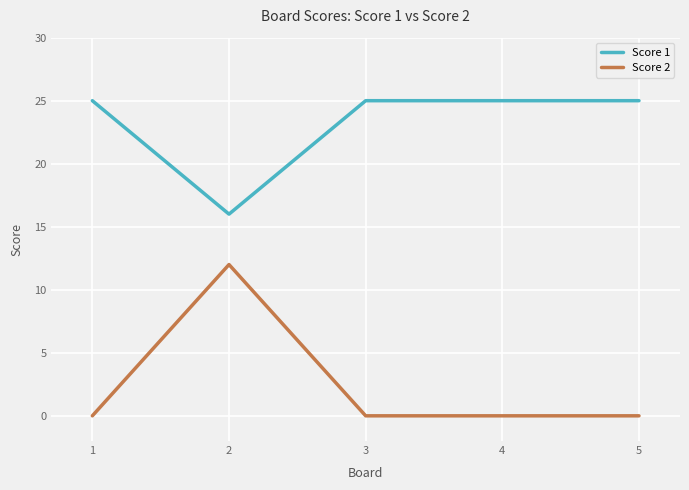

Count the number of categories in the chart.

5